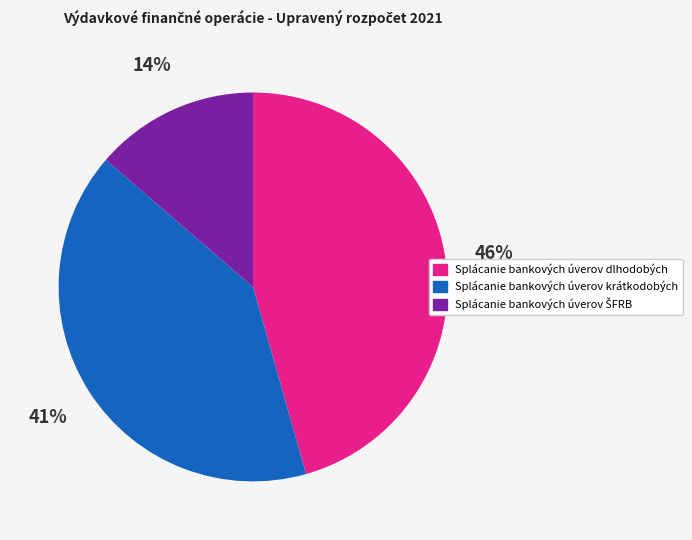

Which slice is the largest?

Splácanie bankových úverov dlhodobých